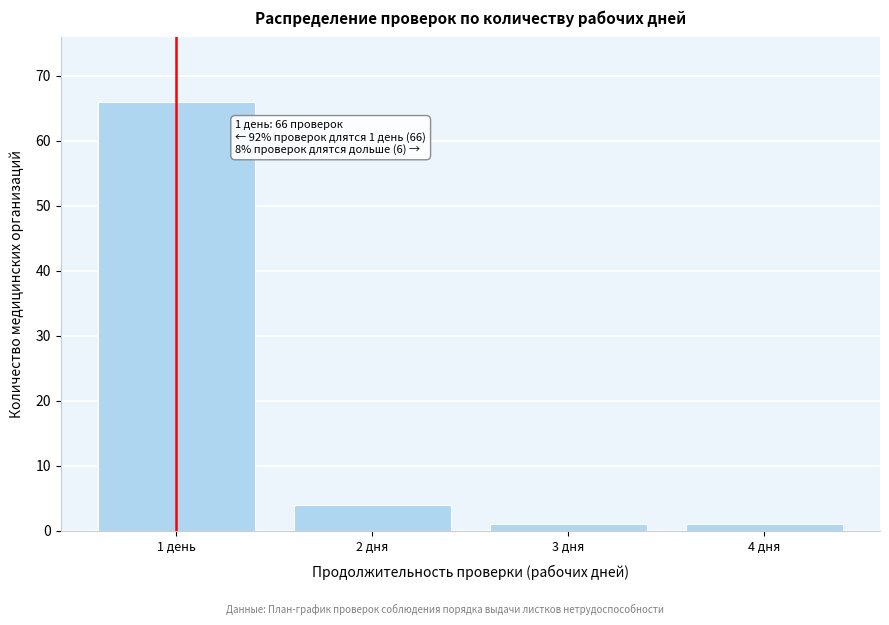

Reading right to left, list all the values displayed in this chart.

1	1	4	66